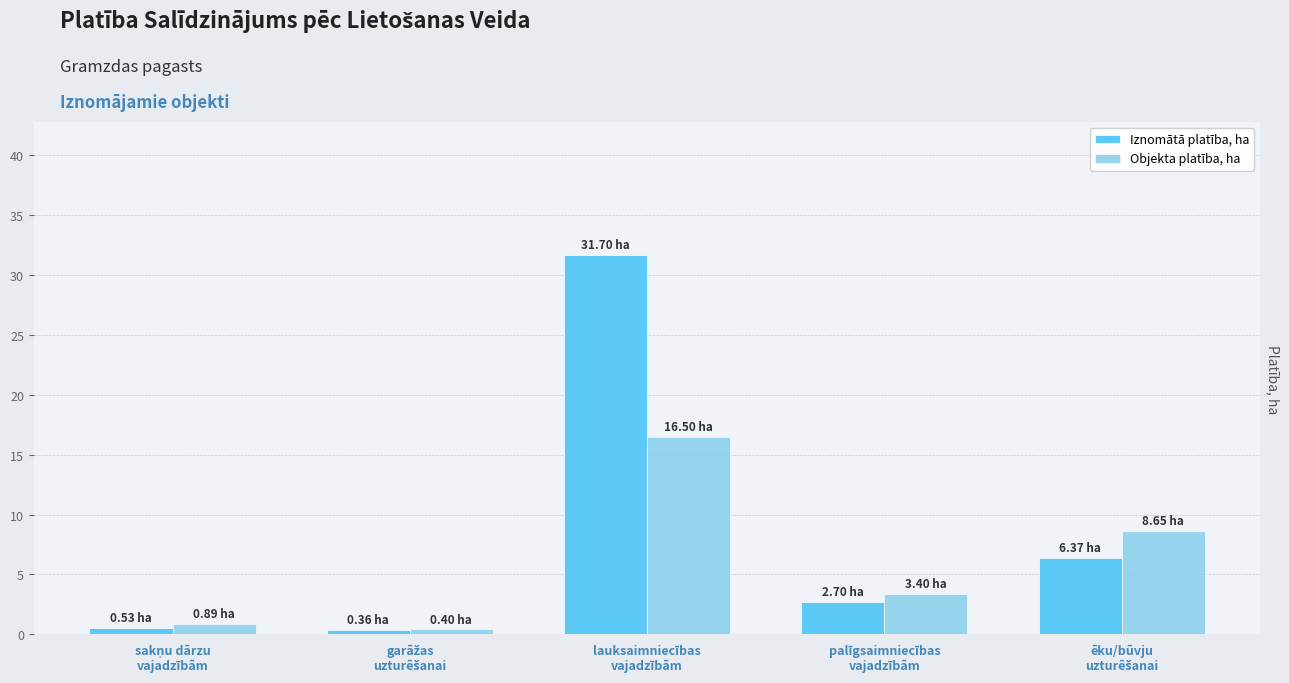

What is the smallest value displayed?

0.4